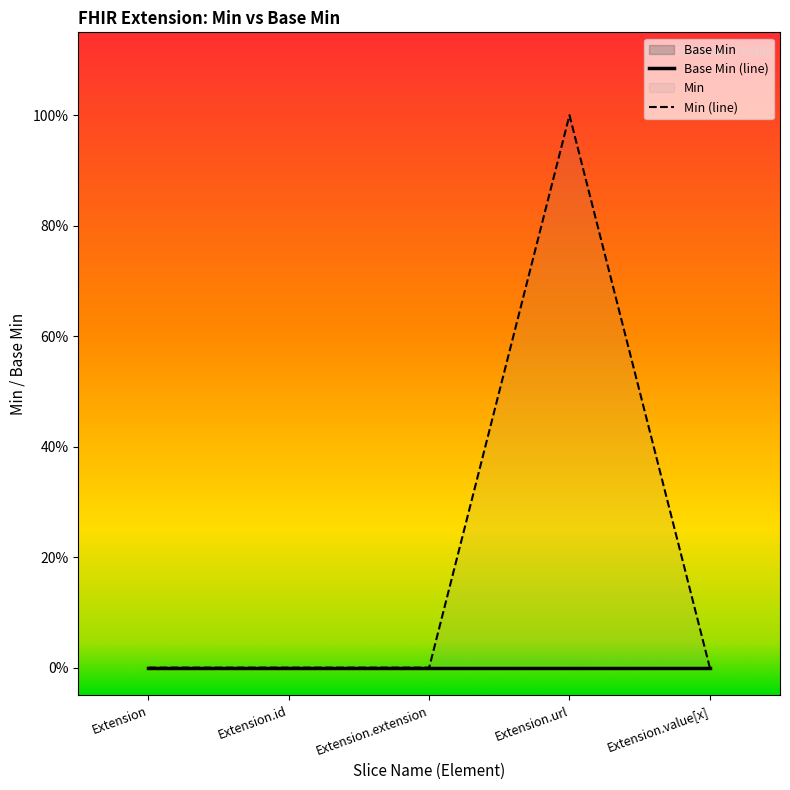

True or false: Min (line) and Base Min (line) intersect in this chart.

False